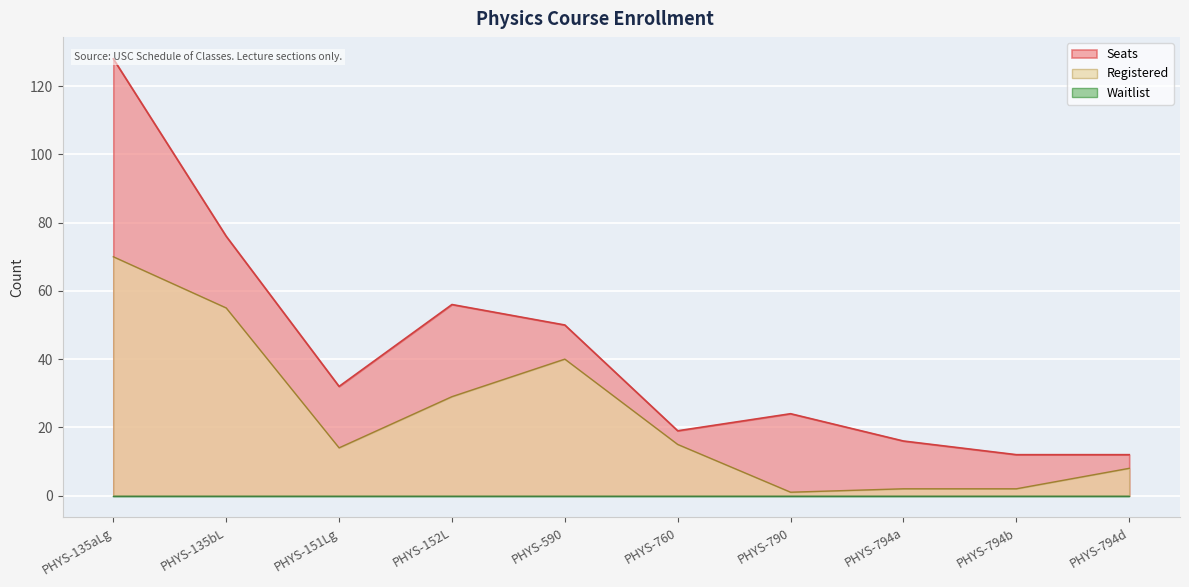

What is the greatest value displayed?

128